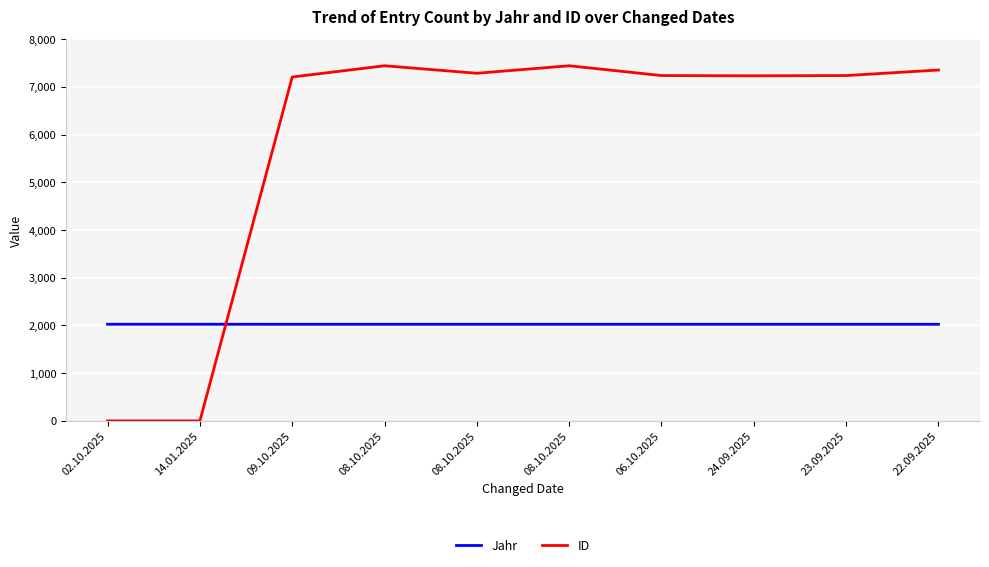

Count the Jahr values in the range 2024 to 2025.

10